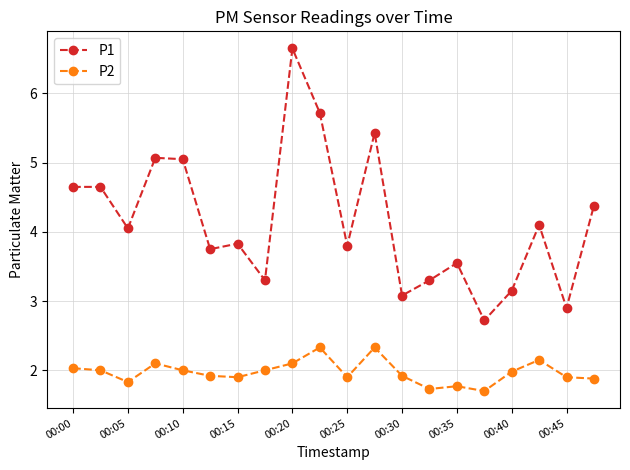

True or false: P2 and P1 cross at least once.

False